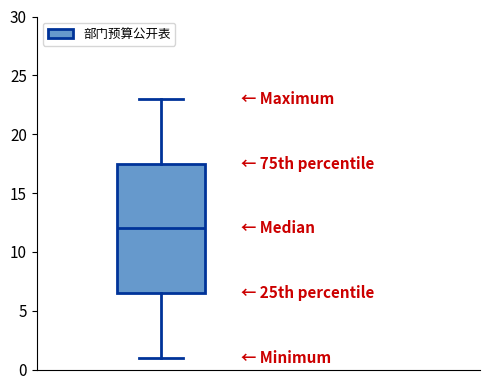

Where is the upper edge of the box on the y-axis? The values are not printed on the chart, so give them approximately, as read against the axis.

17.5